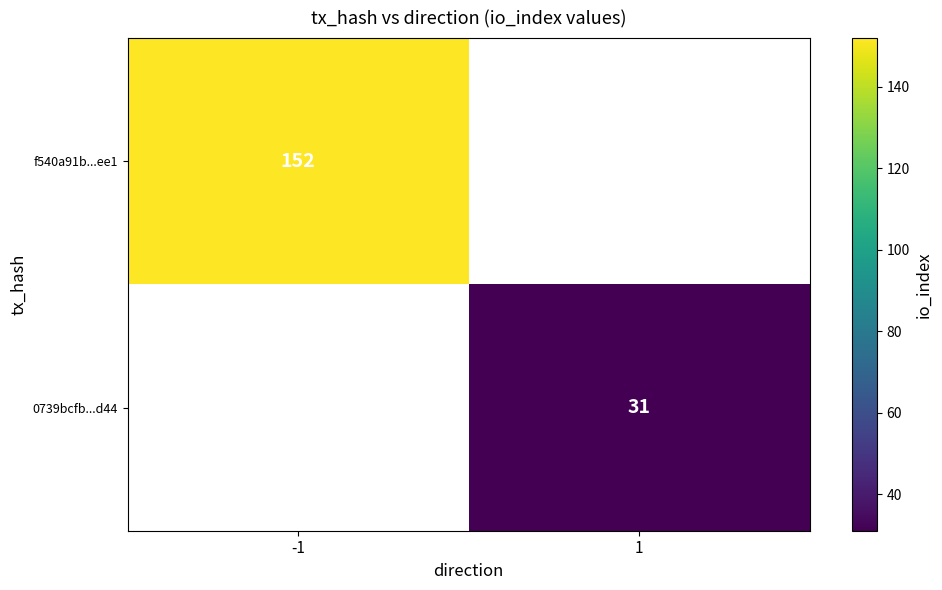

Is the value of 0739bcfb...d44 at 1 greater than the value of f540a91b...ee1 at -1?

No